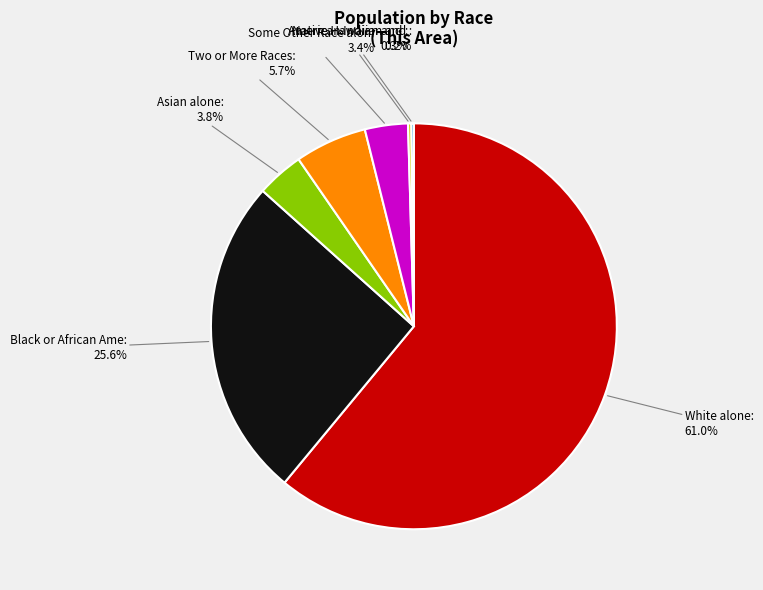

Does any single category account for the majority?

Yes